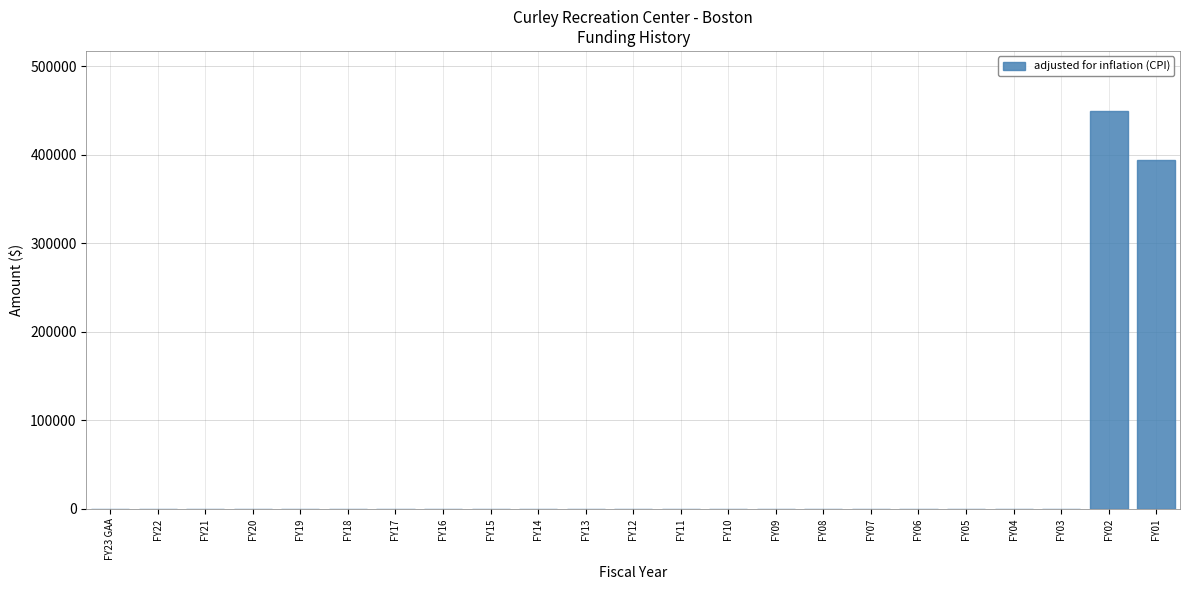

Reading left to right, extract all data points from this chart.

FY23 GAA=0	FY22=0	FY21=0	FY20=0	FY19=0	FY18=0	FY17=0	FY16=0	FY15=0	FY14=0	FY13=0	FY12=0	FY11=0	FY10=0	FY09=0	FY08=0	FY07=0	FY06=0	FY05=0	FY04=0	FY03=0	FY02=449771	FY01=393497